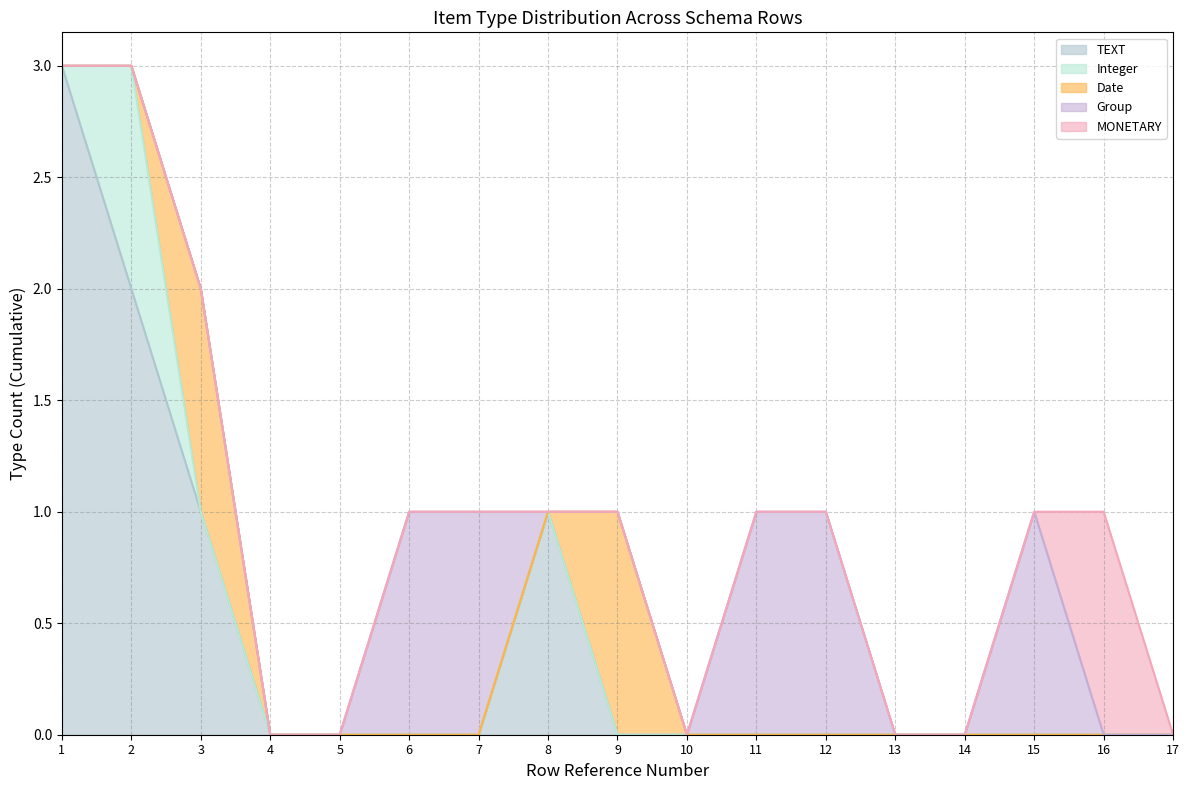

The MONETARY series shows 0 at 11. True or false?

False